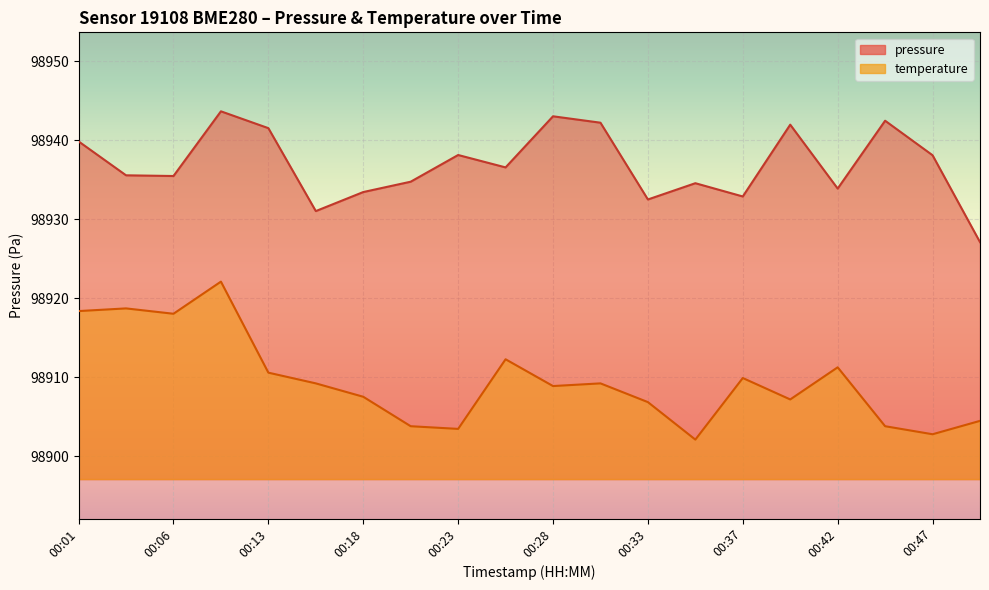

Is it true that temperature equals 137070.5 at 00:30?

False